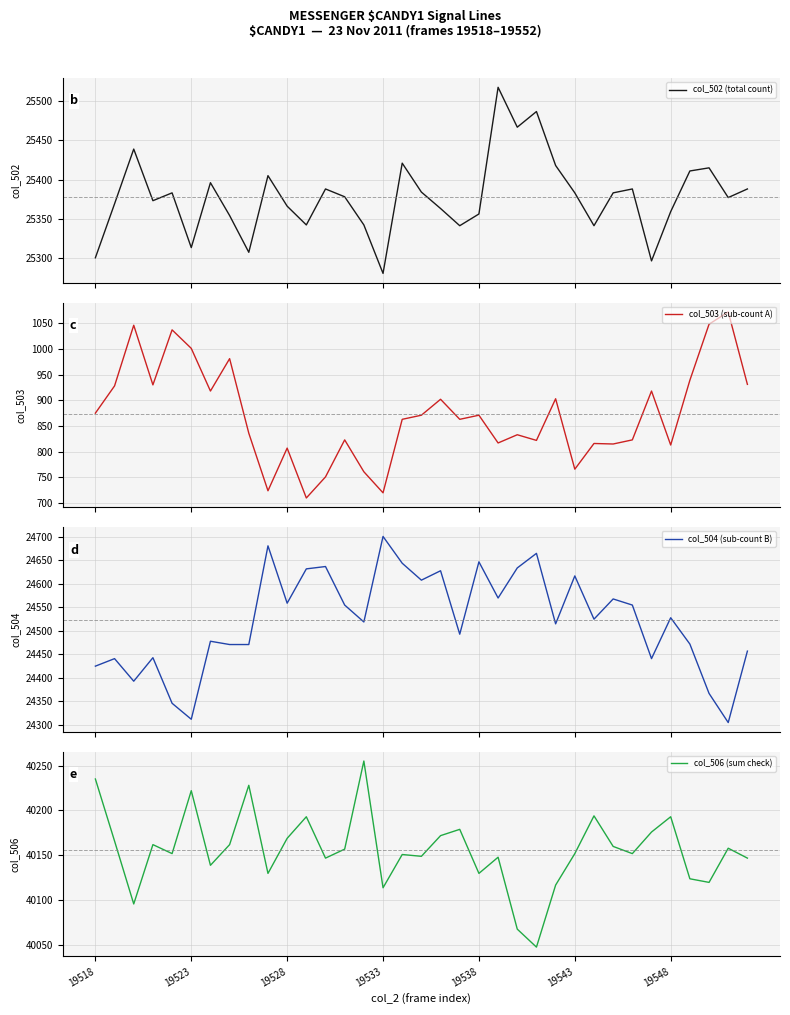

Which series has the largest total across all categories?

col_506 (sum check)